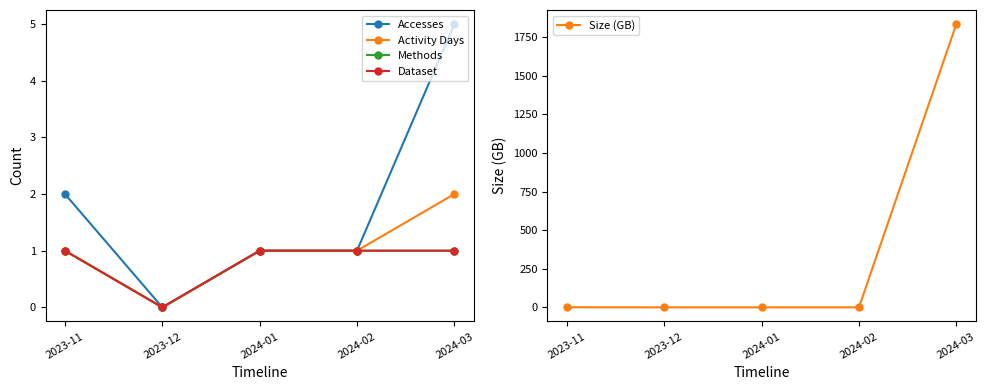

What is the label of the 2nd point from the right?

2024-02